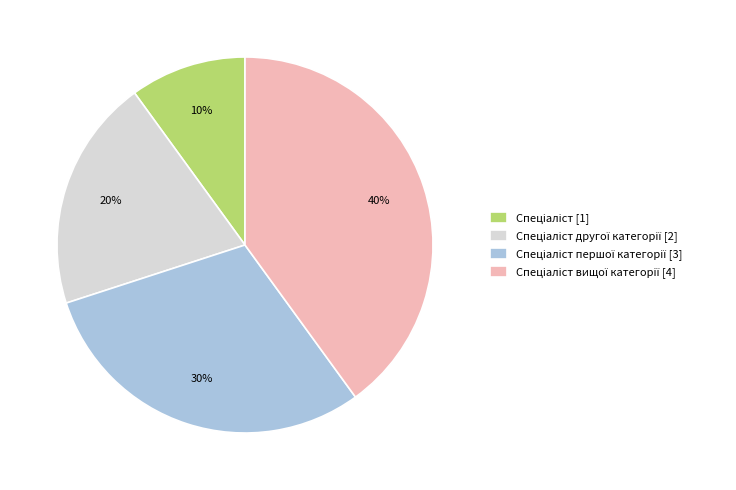

Does any single category account for the majority?

No